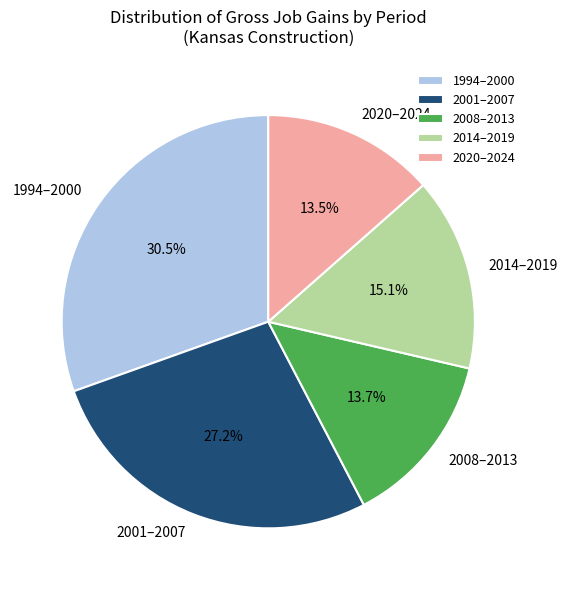

Do 2020–2024 and 2008–2013 together represent more than half of the pie?

No